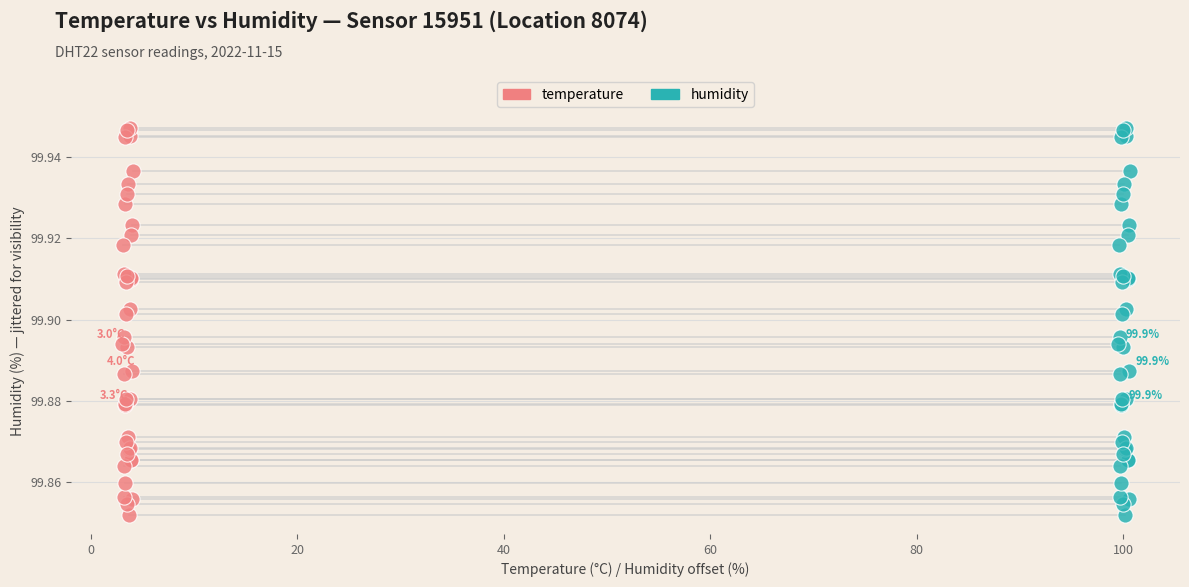

What are all the series names shown in the legend?

temperature, humidity